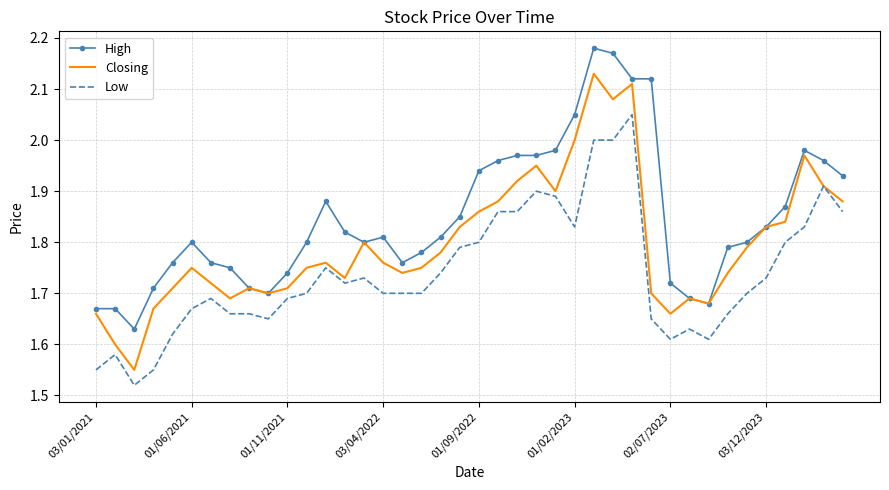

Which series has the largest total across all categories?

High